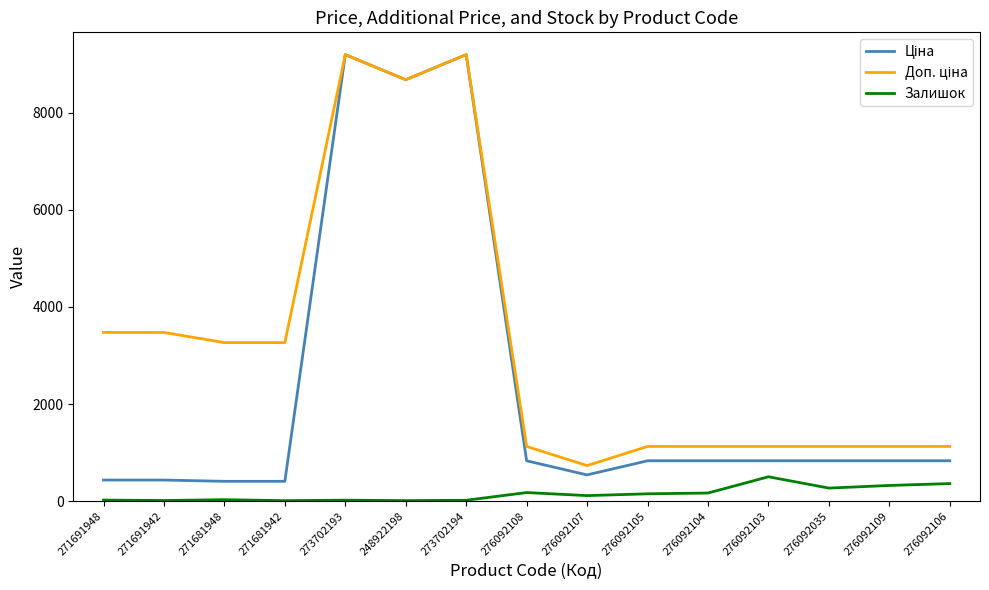

How many distinct data groups are displayed?

3